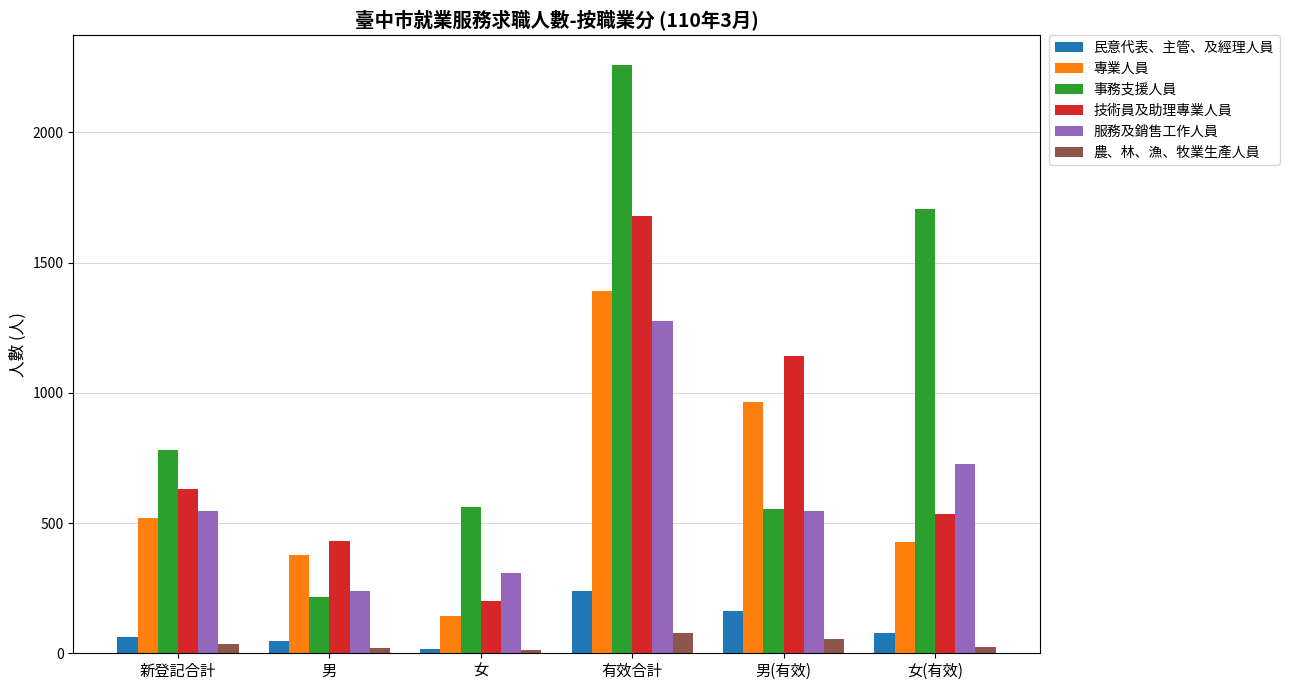

Rank the series by their maximum value, from lowest to highest.

農、林、漁、牧業生產人員, 民意代表、主管、及經理人員, 服務及銷售工作人員, 專業人員, 技術員及助理專業人員, 事務支援人員